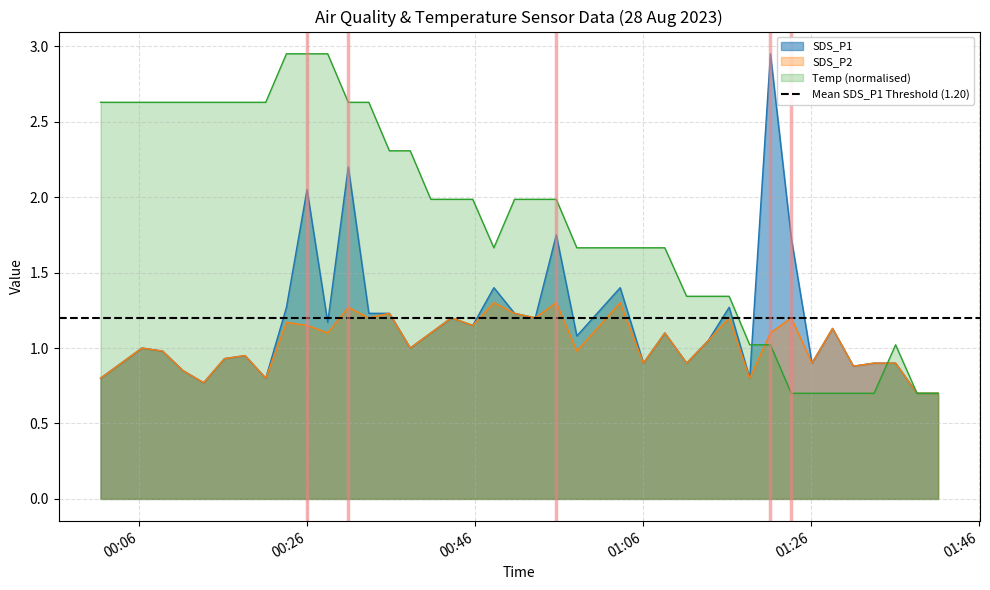

What is the value of the SDS_P2 point at the 25th from the left?

1.3